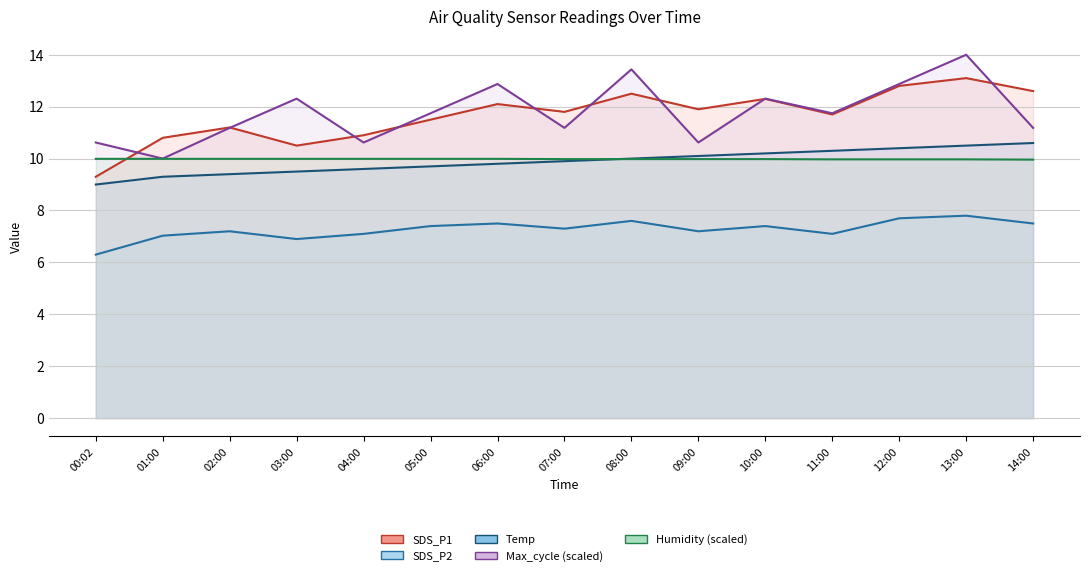

Which series has the largest total across all categories?

Max_cycle (scaled) line